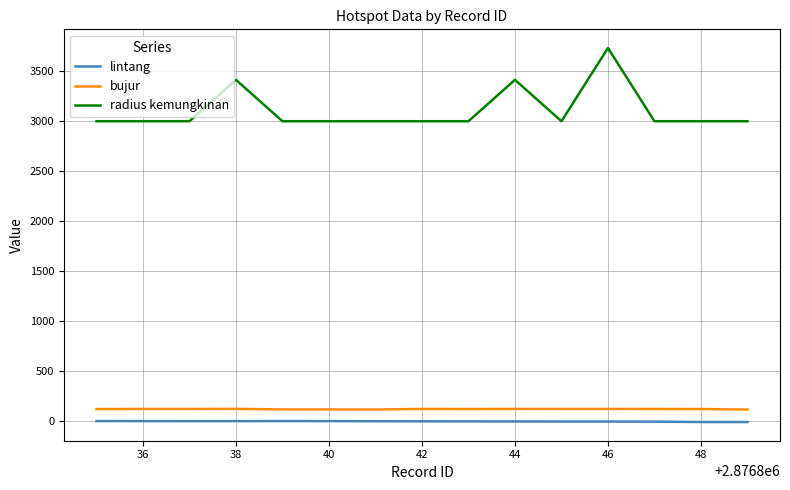

True or false: lintang and radius kemungkinan cross at least once.

False